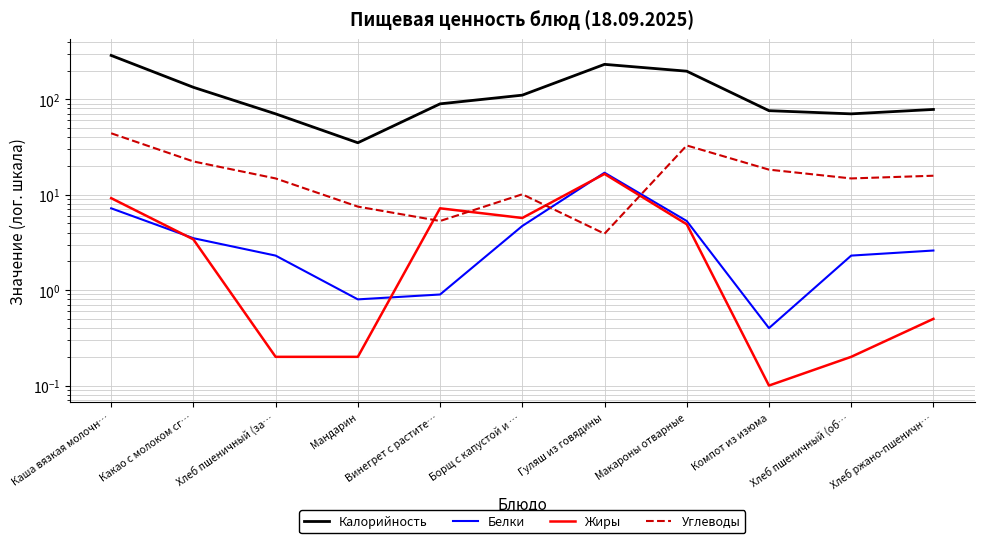

What is the sum of the Белки values at Винегрет с растите… and Какао с молоком сг…?

4.4